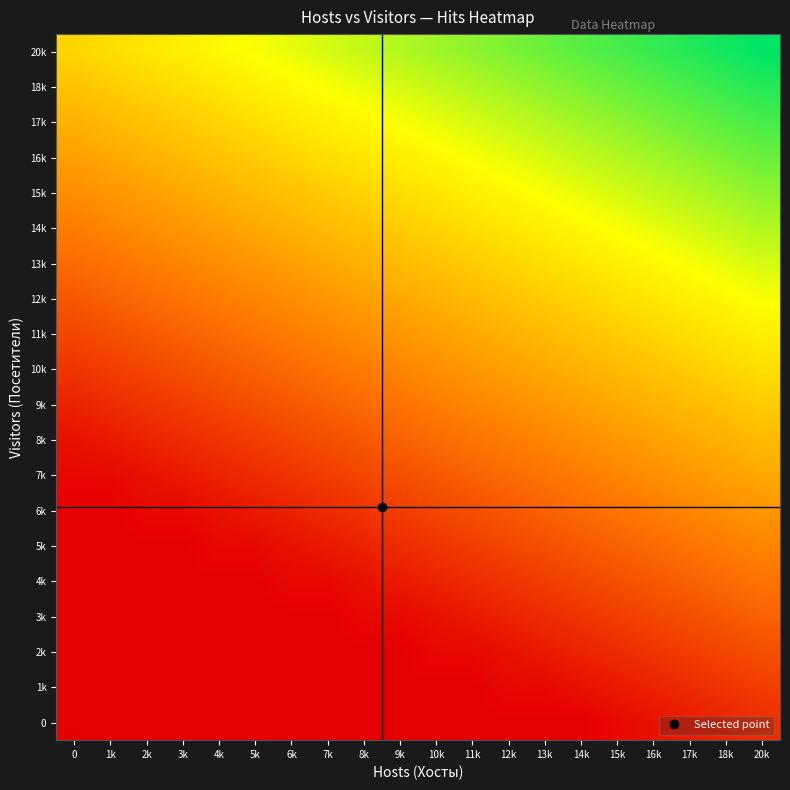

What is the spread (max minus min) of values at 7k?

31